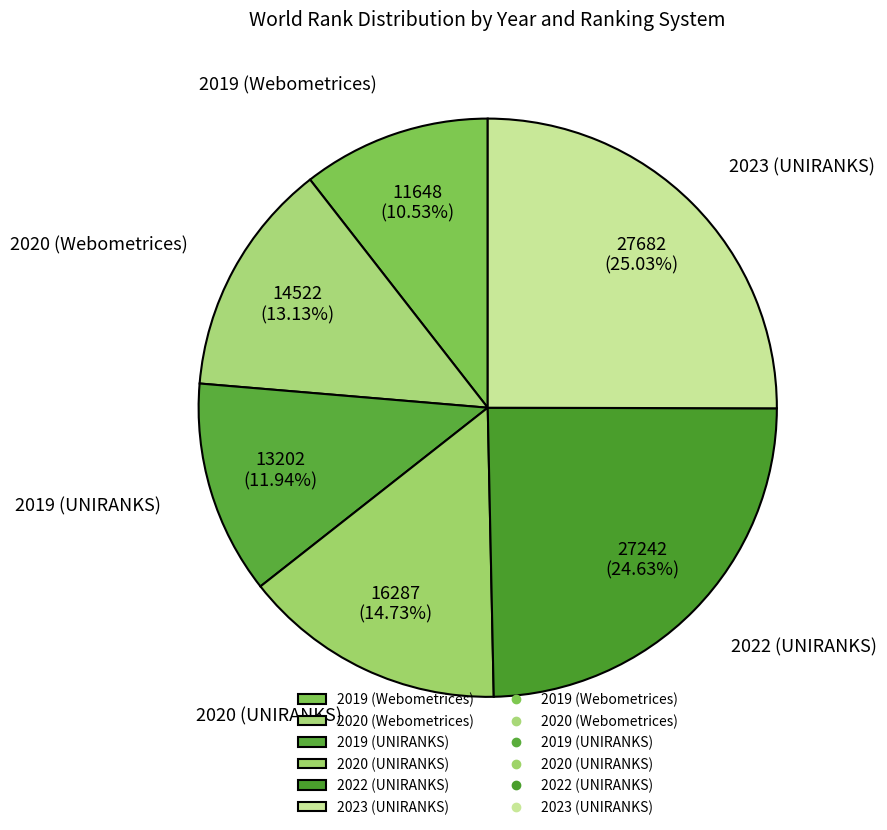

How many slices are in this pie chart?

6